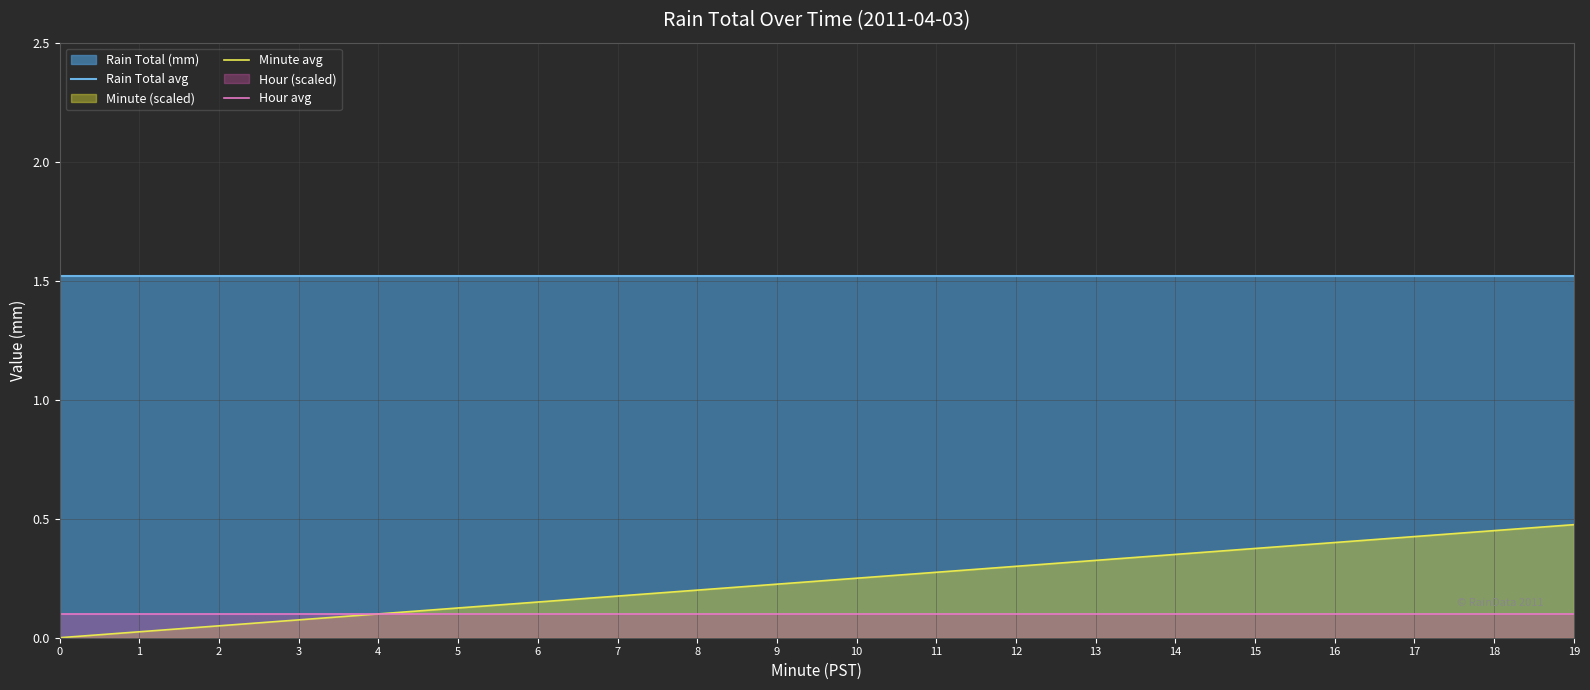

Rank the series by their maximum value, from highest to lowest.

Rain Total avg, Minute avg, Hour avg